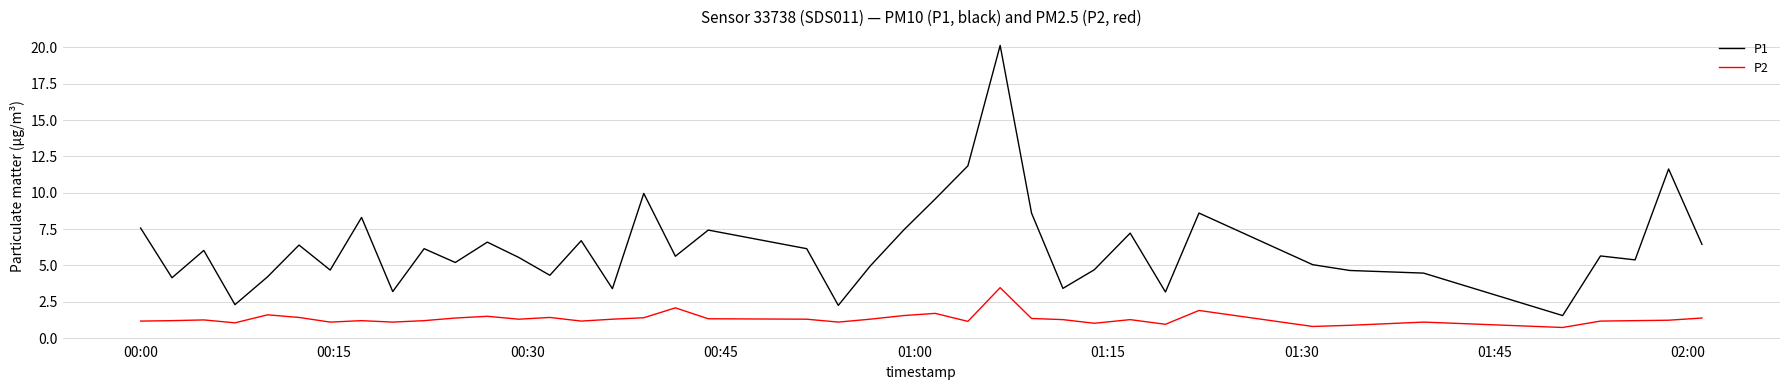

In P2, how many points are lower than both neighbors (excluding endpoints)?

11